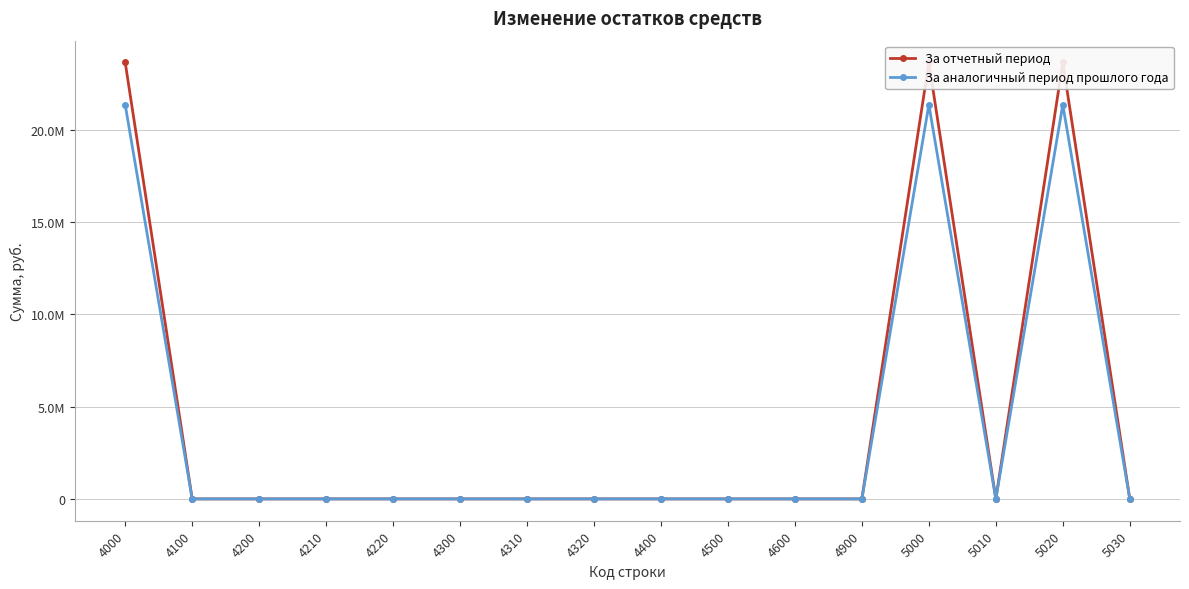

Where is the first local maximum for За отчетный период?

5000